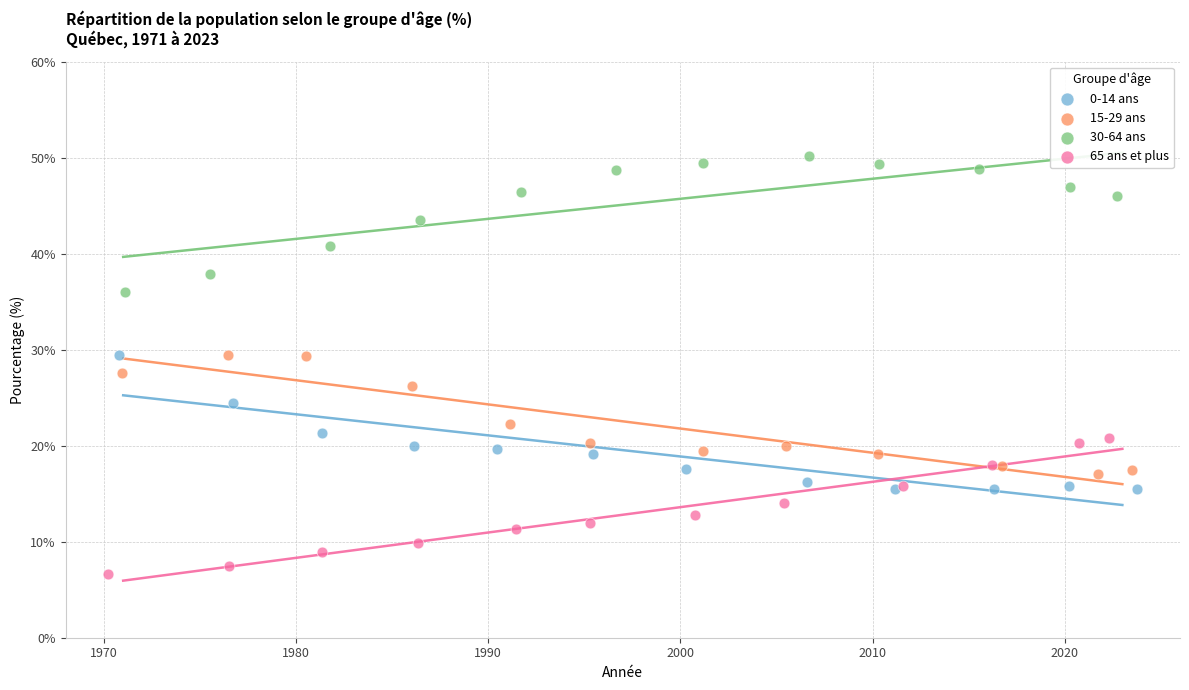

Which series reaches the minimum Y coordinate?

65 ans et plus